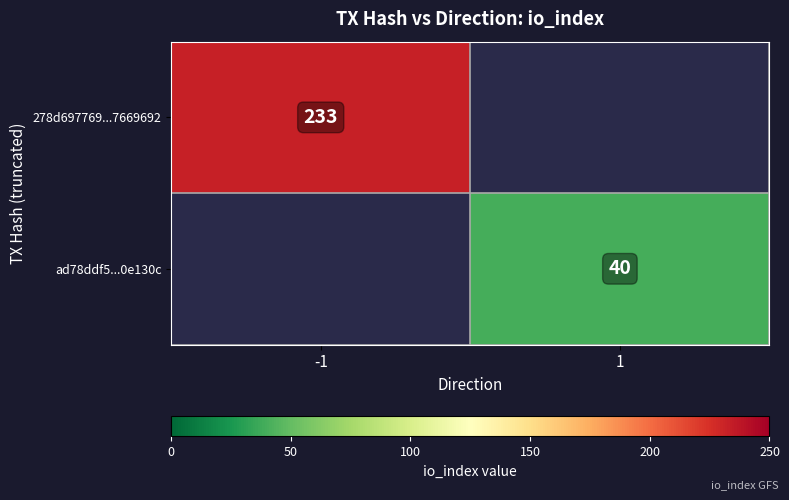

The value of 278d697769...7669692 at -1 is 332. True or false?

False